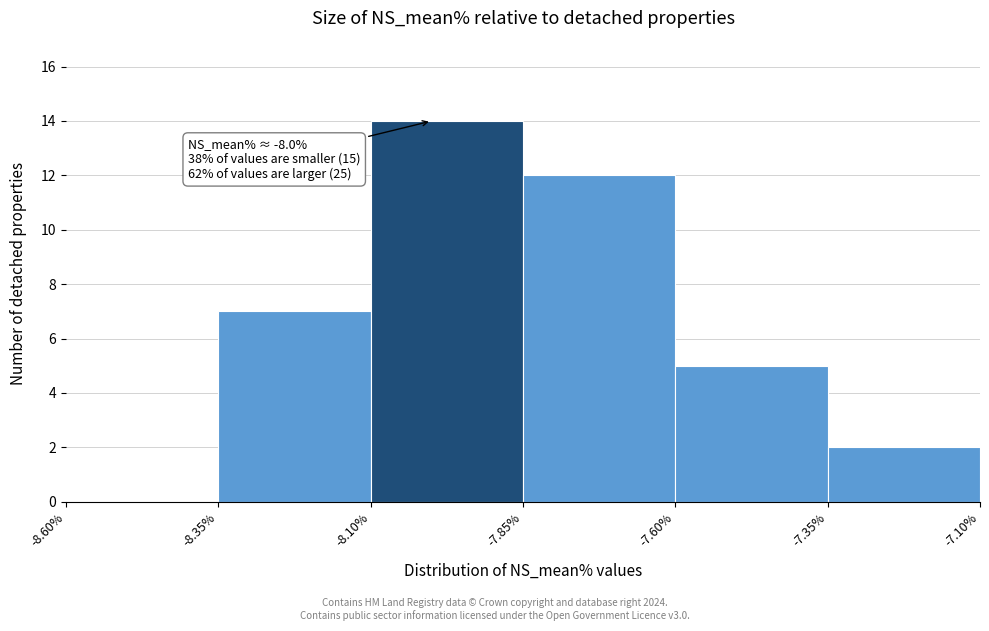

Which range on the x-axis has the tallest bar?

-8.10% to -7.85%